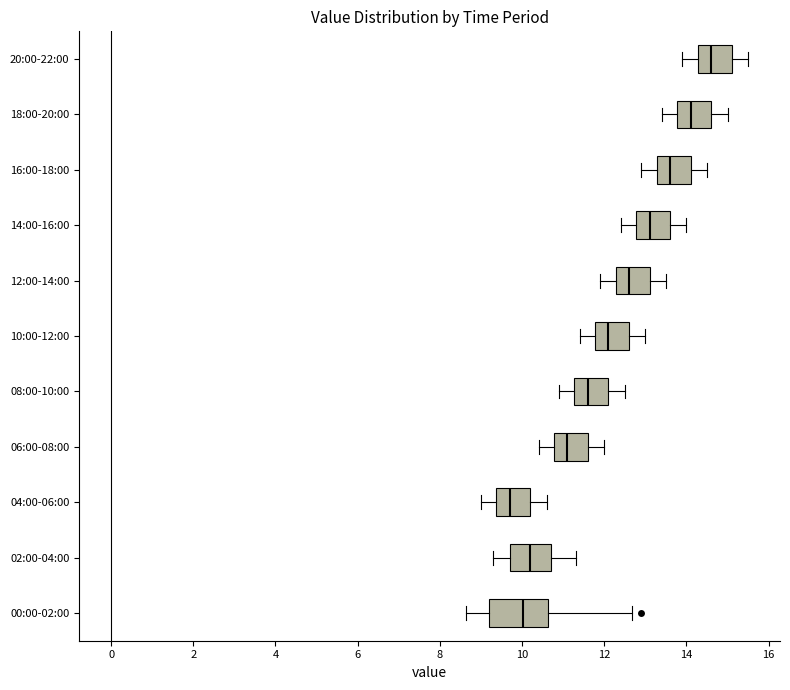

Which box's median line is the furthest to the left?

04:00-06:00